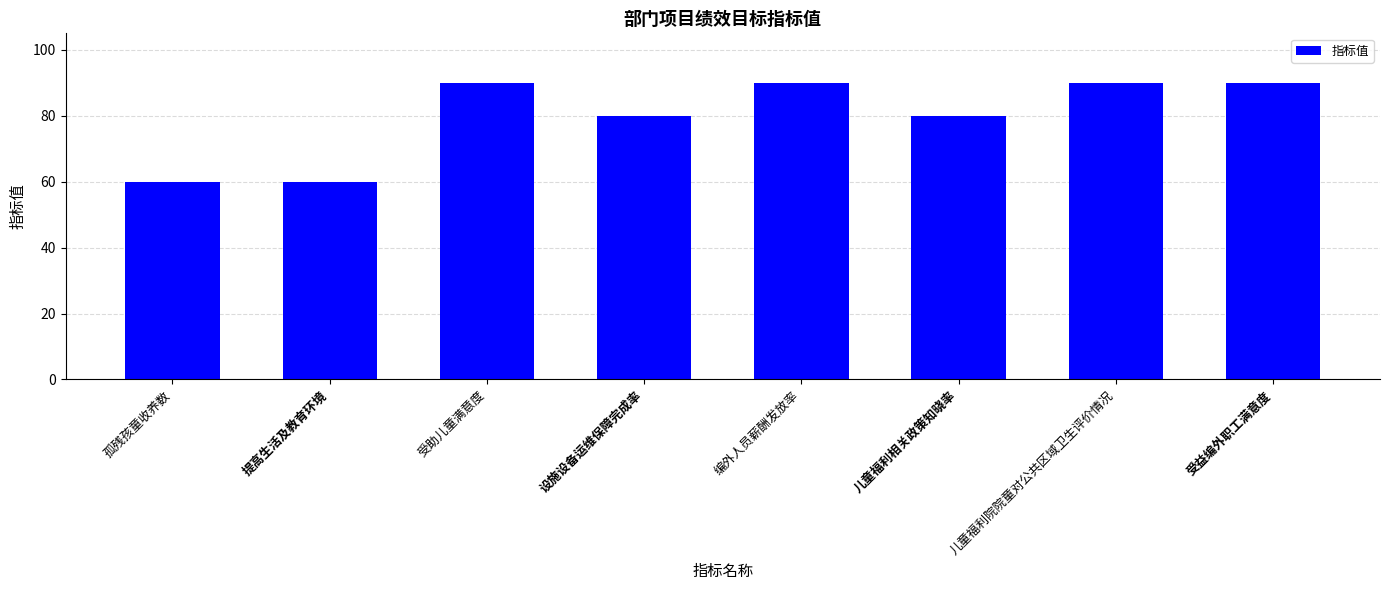

Reading right to left, what are all the values shown in this chart?

90	90	80	90	80	90	60	60